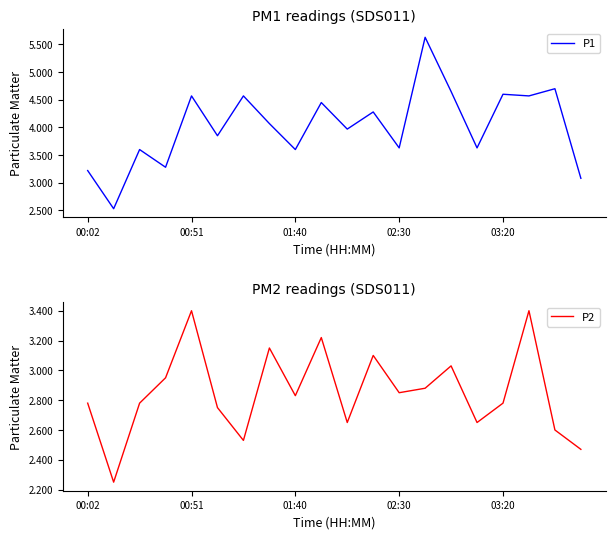

Rank the series by their maximum value, from lowest to highest.

P2, P1